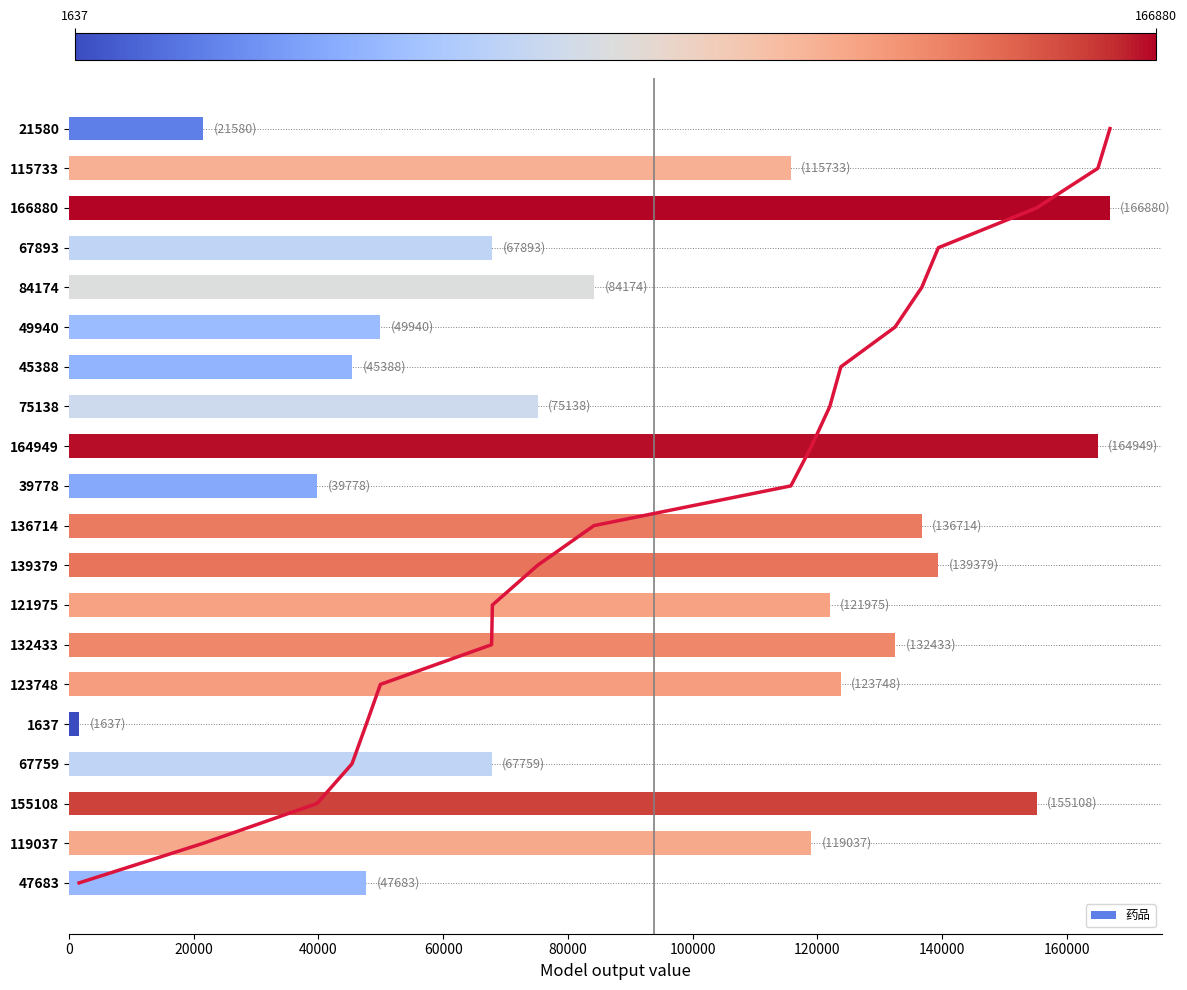

The 药品 series shows 45388 at 45388. True or false?

True